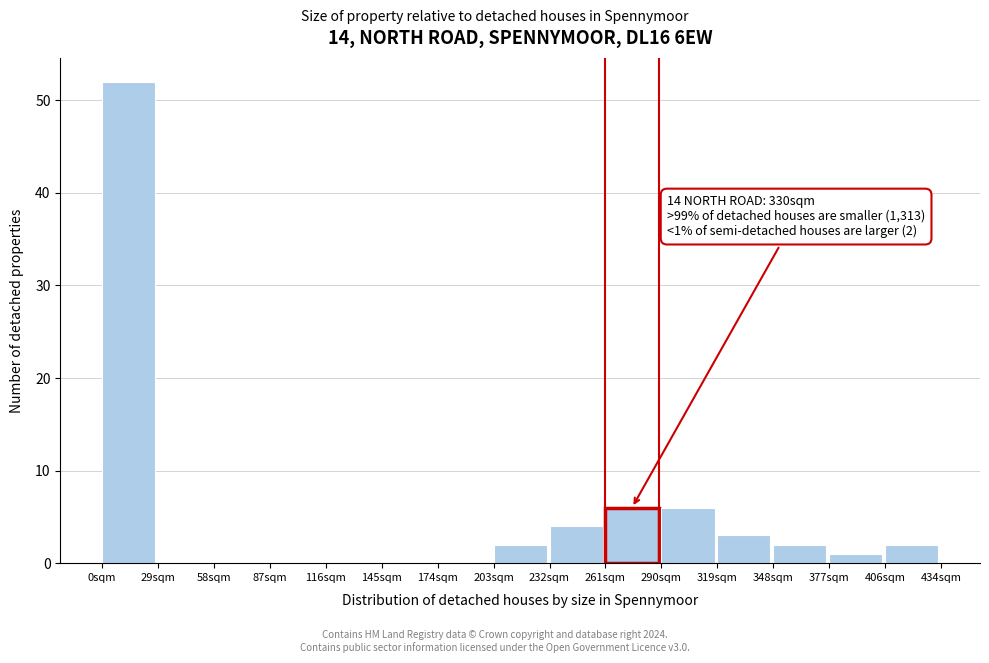

Reading right to left, what are all the values shown in this chart?

406sqm=2	377sqm=1	348sqm=2	319sqm=3	290sqm=6	261sqm=6	232sqm=4	203sqm=2	174sqm=0	145sqm=0	116sqm=0	87sqm=0	58sqm=0	29sqm=0	0sqm=52